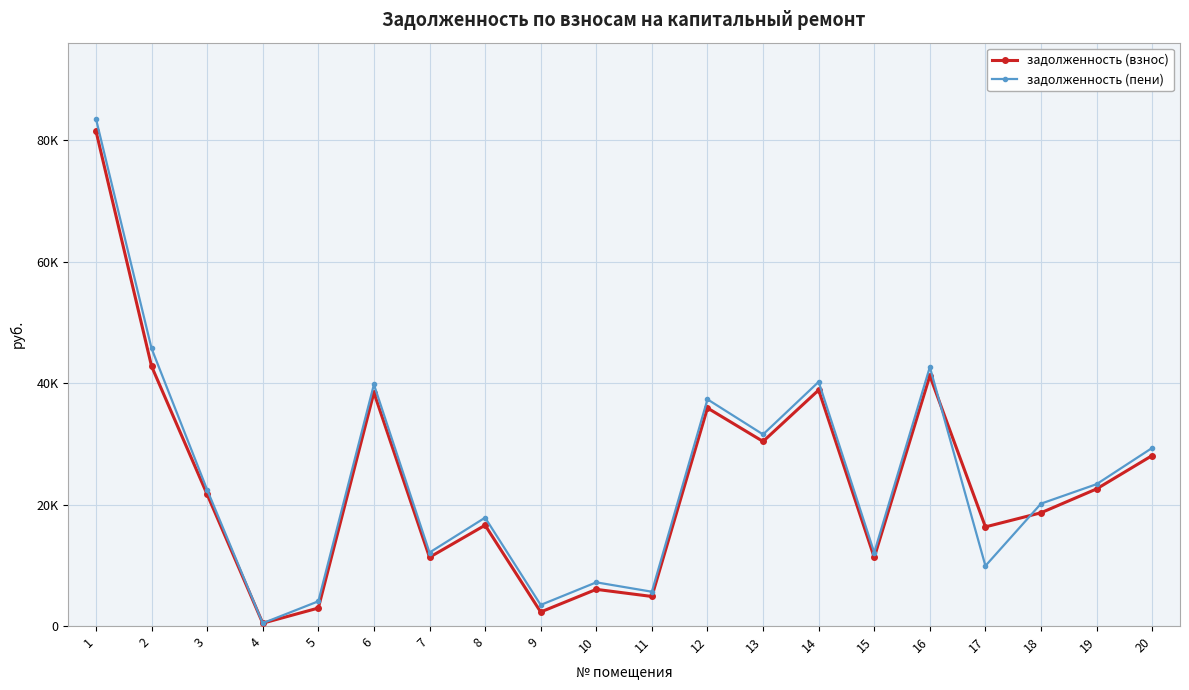

At which category is the sum across all series the highest?

1